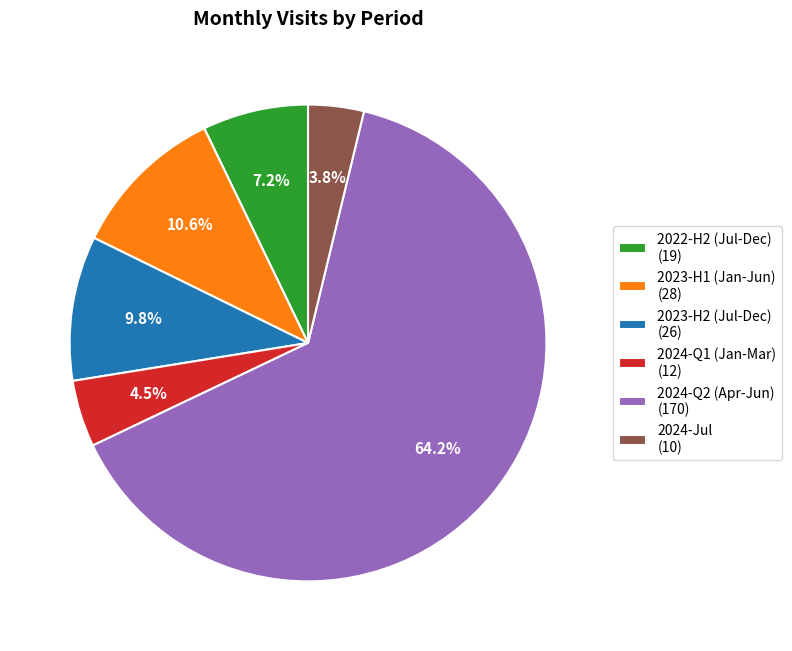

What is the ratio of the value at 2022-H2 (Jul-Dec) (19) to the value at 2024-Q1 (Jan-Mar) (12)?

1.6